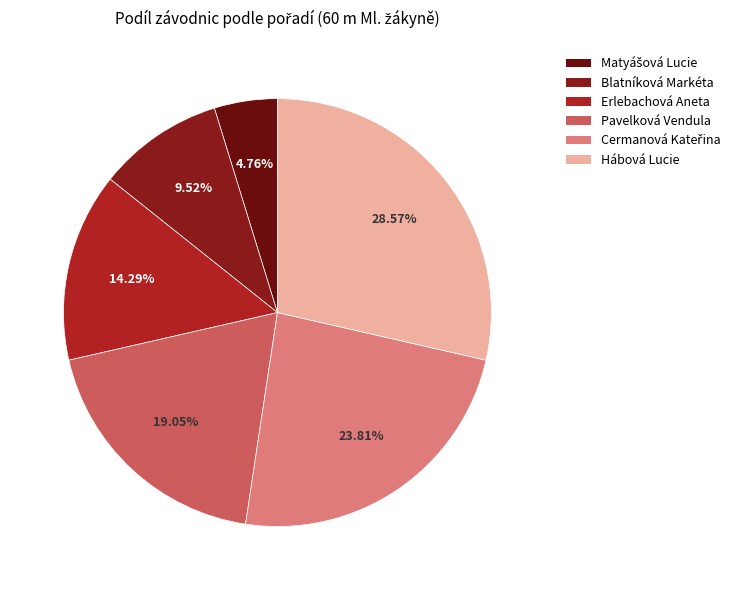

To the nearest percent, what is the difference between the largest and smallest slice percentages?

24%